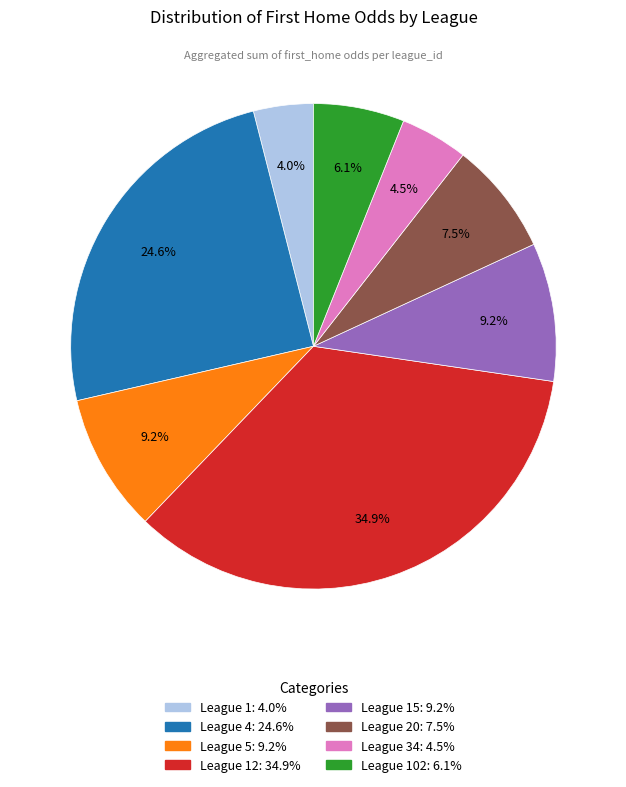

Count the number of slices in the pie.

8